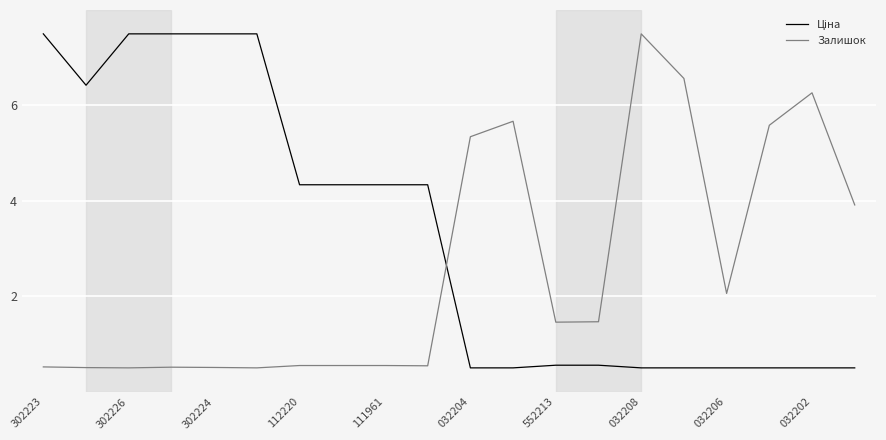

What is the lowest value of the Залишок series?

0.5